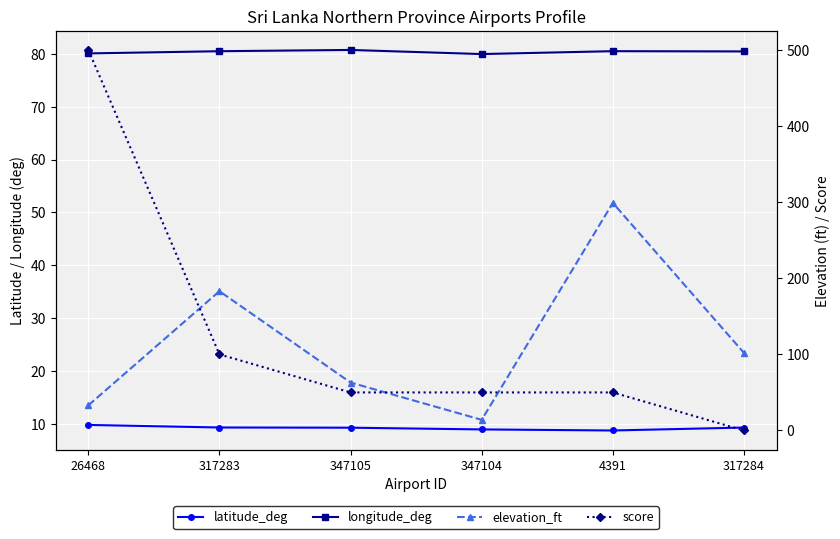

Where is the first local maximum for elevation_ft?

317283